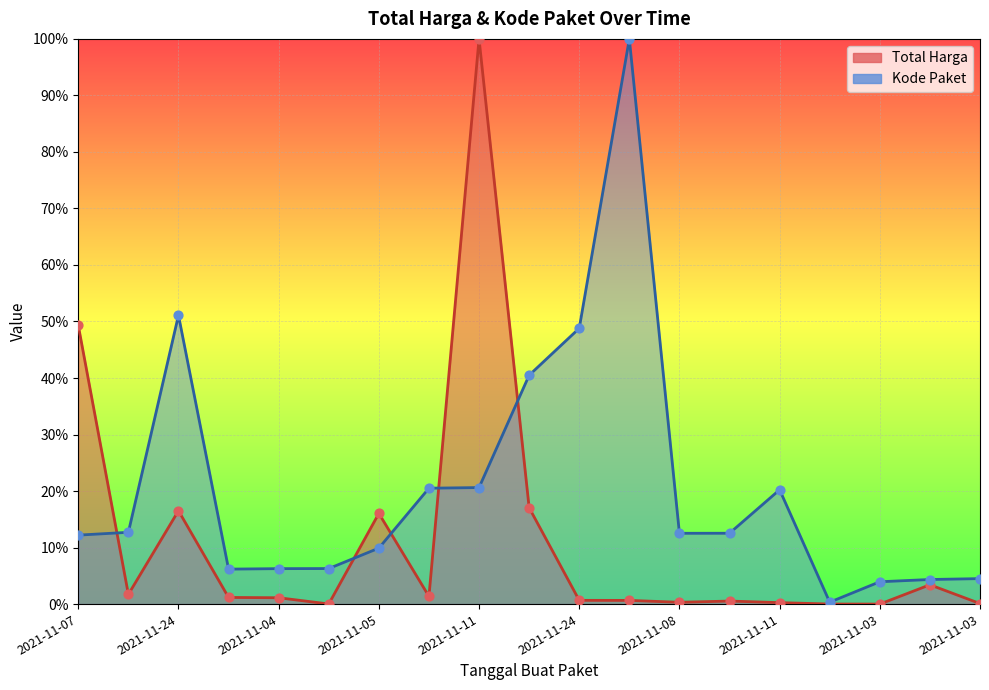

Is the value of Total Harga at 2021-11-03 greater than the value of Kode Paket at 2021-11-04?

No